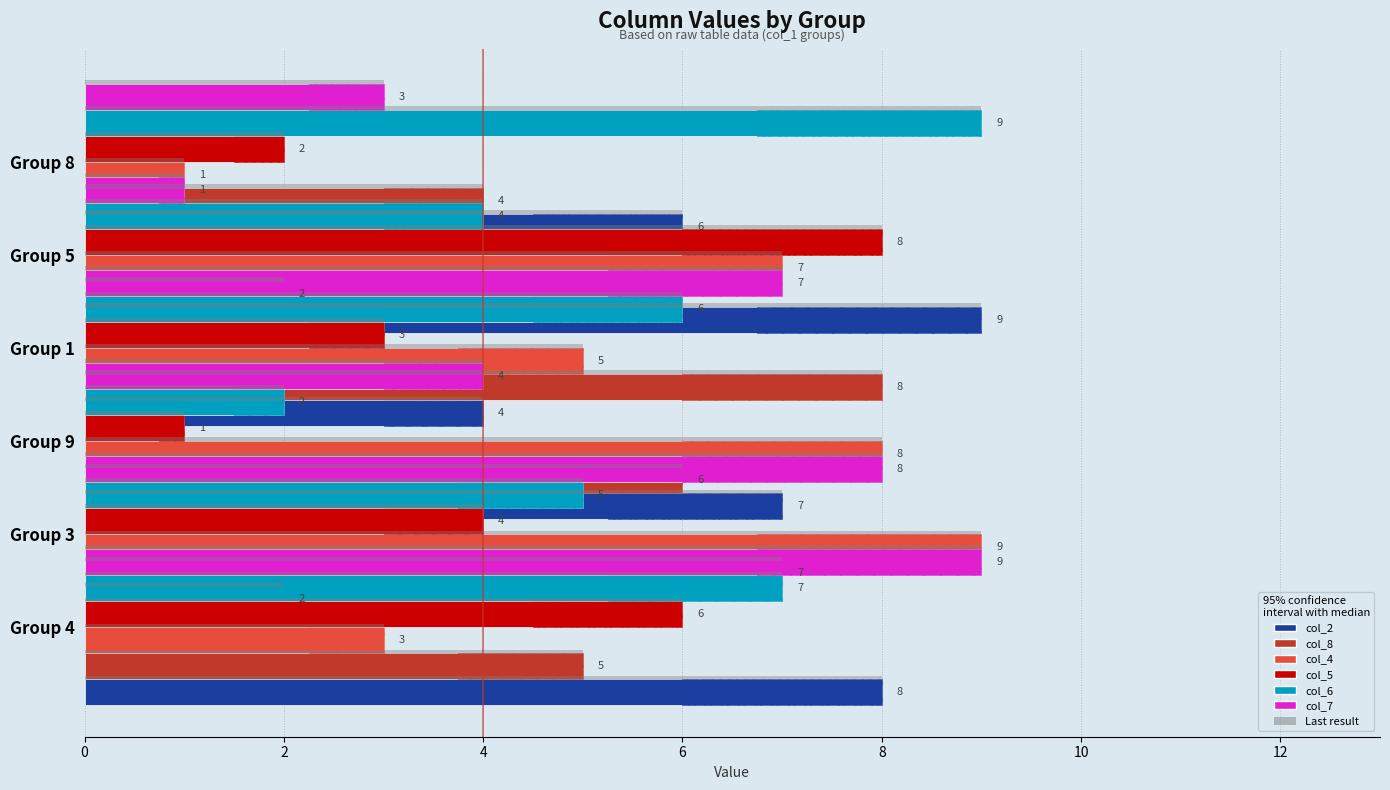

What is the minimum value for col_7?

1